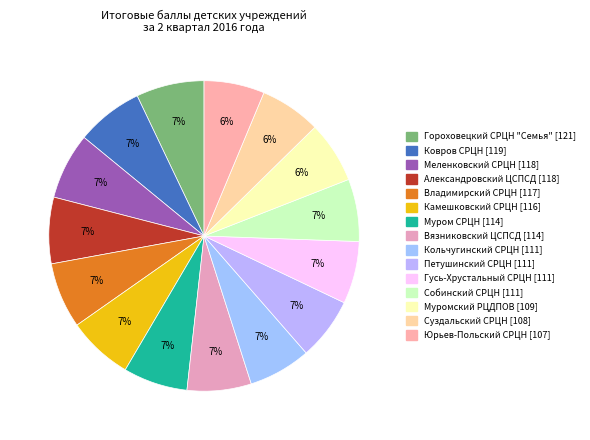

To the nearest percent, what is the average slice percentage?

7%